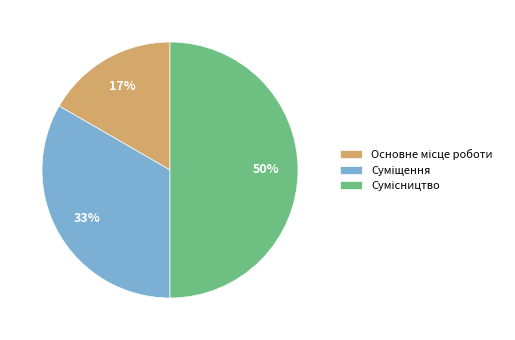

To the nearest percent, what is the average slice percentage?

33%